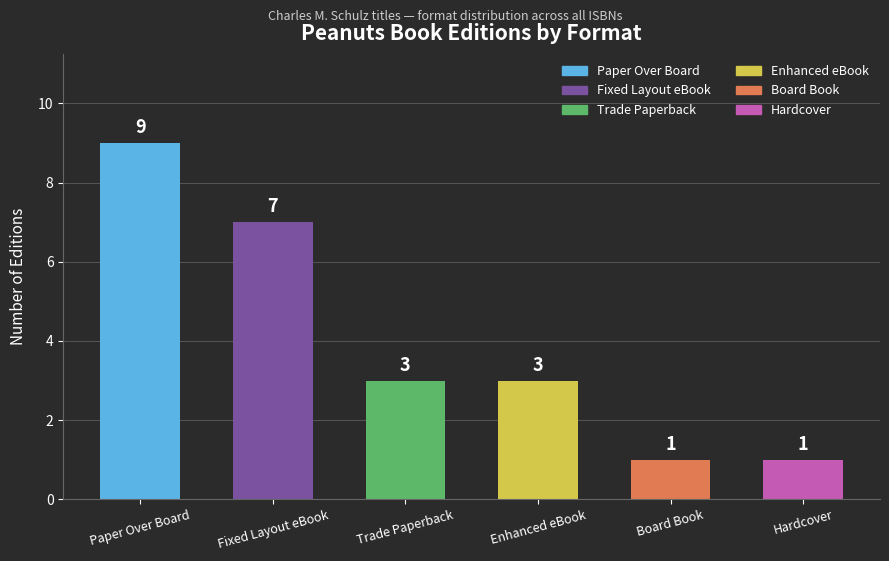

Does the chart contain any negative values?

No